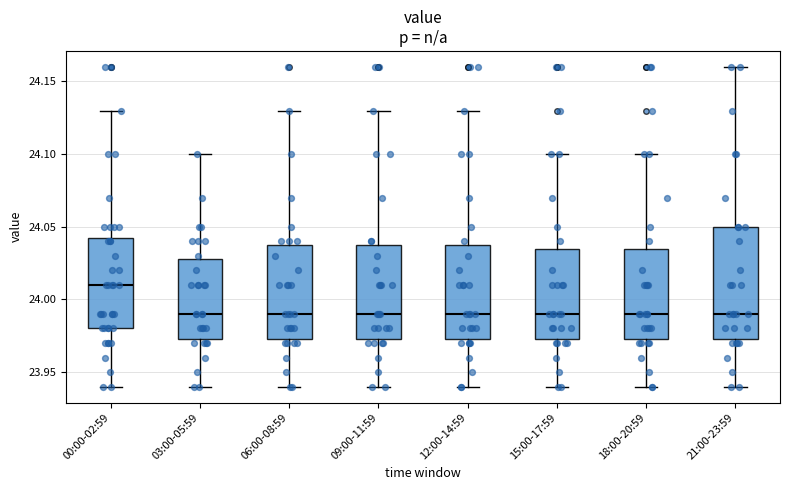

Reading left to right, read every box against the y-axis: the position of its median line, the range the box covers, and the ends of its whiskers. The values are not printed on the chart, so give them approximately, as read against the axis.

00:00-02:59: median 24.010, box 23.980 to 24.045, whiskers 23.940 to 24.130
03:00-05:59: median 23.990, box 23.975 to 24.030, whiskers 23.940 to 24.100
06:00-08:59: median 23.990, box 23.975 to 24.040, whiskers 23.940 to 24.130
09:00-11:59: median 23.990, box 23.975 to 24.040, whiskers 23.940 to 24.130
12:00-14:59: median 23.990, box 23.975 to 24.040, whiskers 23.940 to 24.130
15:00-17:59: median 23.990, box 23.975 to 24.035, whiskers 23.940 to 24.100
18:00-20:59: median 23.990, box 23.975 to 24.035, whiskers 23.940 to 24.100
21:00-23:59: median 23.990, box 23.975 to 24.050, whiskers 23.940 to 24.160